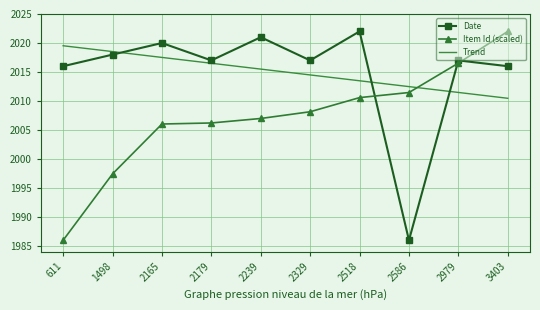

What is the smallest value displayed?

1986.0